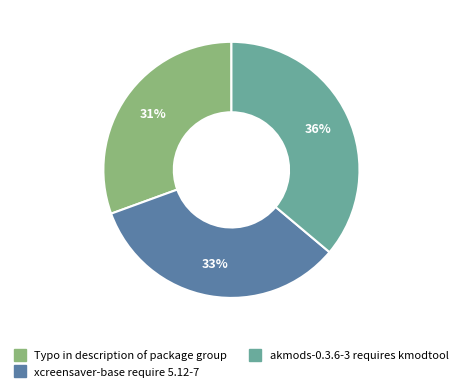

Rank the categories by value from highest to lowest.

akmods-0.3.6-3 requires kmodtool, xcreensaver-base require 5.12-7, Typo in description of package group